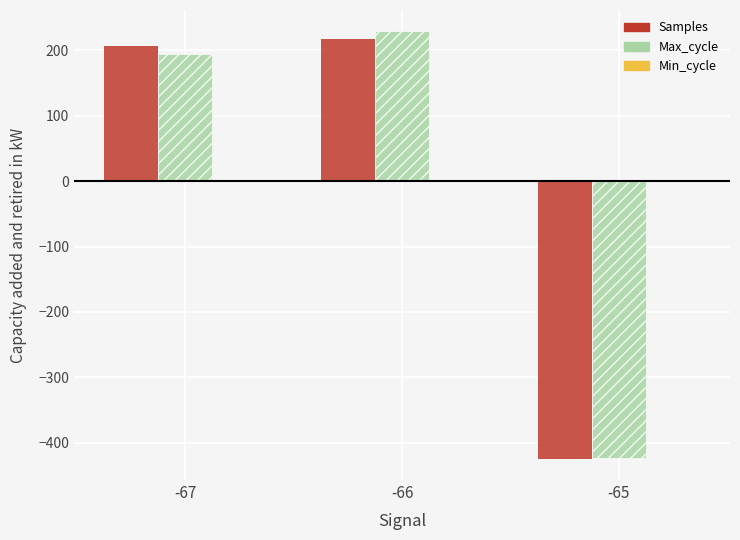

What is the highest value of the Max_cycle series?

229.0